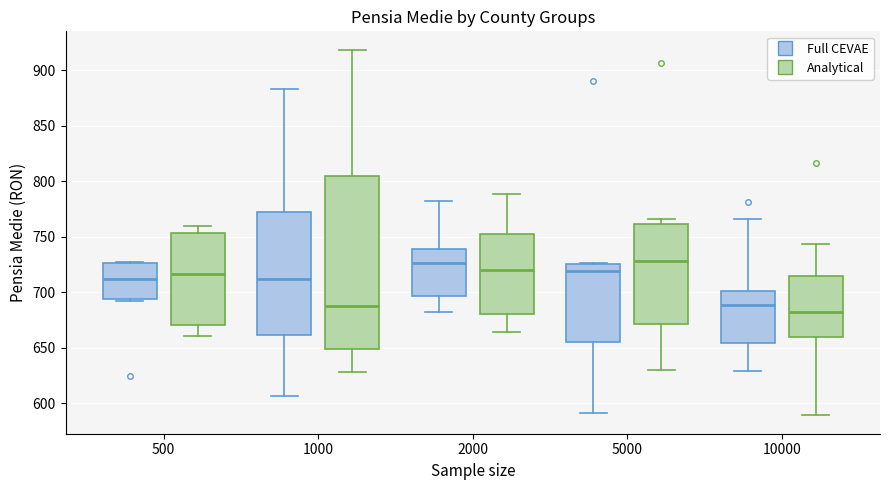

Which box is the tallest, from its lower edge to its upper edge?

1000 (Analytical)